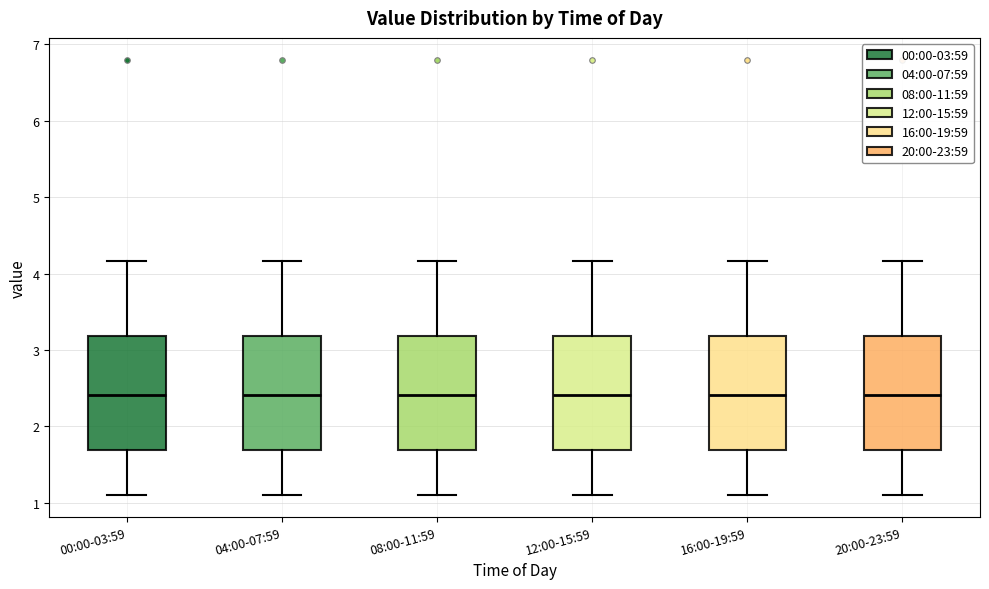

Reading left to right, transcribe this box plot: for each box, give where its median line is, the range the box spans, and where its two whiskers end, as read against the y-axis. The values are not printed on the chart, so give them approximately, as read against the axis.

00:00-03:59: median 2.4, box 1.7 to 3.2, whiskers 1.1 to 4.2
04:00-07:59: median 2.4, box 1.7 to 3.2, whiskers 1.1 to 4.2
08:00-11:59: median 2.4, box 1.7 to 3.2, whiskers 1.1 to 4.2
12:00-15:59: median 2.4, box 1.7 to 3.2, whiskers 1.1 to 4.2
16:00-19:59: median 2.4, box 1.7 to 3.2, whiskers 1.1 to 4.2
20:00-23:59: median 2.4, box 1.7 to 3.2, whiskers 1.1 to 4.2